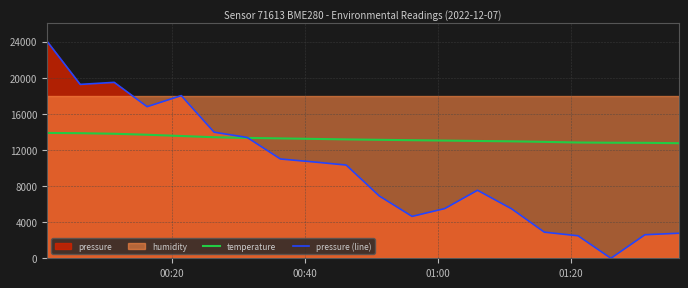

How many lines are shown in the chart?

2